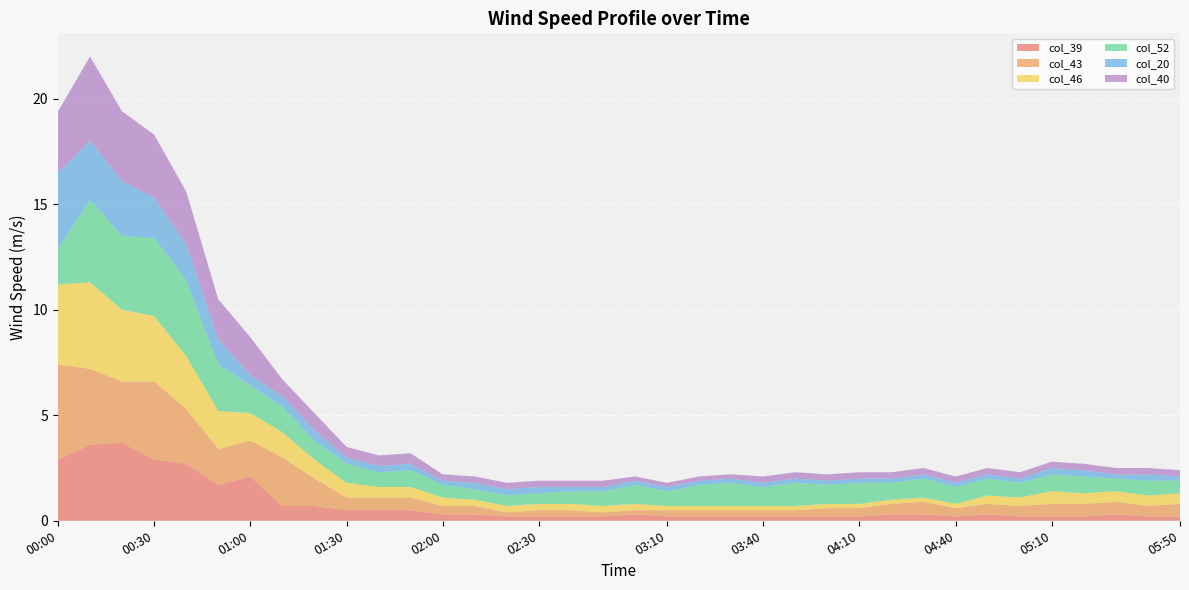

Reading right to left, what are all the values shown in this chart?

col_39: 0.2	0.2	0.3	0.2	0.2	0.2	0.3	0.2	0.3	0.3	0.2	0.2	0.2	0.2	0.2	0.2	0.2	0.3	0.2	0.2	0.2	0.2	0.3	0.3	0.5	0.5	0.5	0.7	0.7	2.1	1.7	2.7	2.9	3.7	3.6	2.9
col_43: 0.6	0.5	0.6	0.6	0.6	0.5	0.5	0.4	0.6	0.5	0.4	0.4	0.3	0.3	0.3	0.3	0.3	0.2	0.2	0.3	0.3	0.2	0.4	0.4	0.6	0.6	0.6	1.3	2.3	1.7	1.7	2.6	3.7	2.9	3.6	4.5
col_46: 0.5	0.5	0.5	0.5	0.6	0.4	0.4	0.2	0.2	0.2	0.2	0.2	0.2	0.2	0.2	0.2	0.2	0.3	0.3	0.3	0.3	0.3	0.3	0.4	0.5	0.5	0.7	0.9	1.2	1.3	1.8	2.5	3.1	3.4	4.1	3.8
col_52: 0.6	0.7	0.6	0.8	0.8	0.7	0.8	0.8	0.9	0.8	1.0	0.9	1.1	0.9	1.1	1.0	0.7	0.9	0.7	0.6	0.5	0.5	0.5	0.6	0.8	0.7	0.9	0.9	1.2	1.3	2.2	3.6	3.7	3.5	3.9	1.7
col_20: 0.2	0.3	0.2	0.3	0.3	0.2	0.2	0.2	0.2	0.2	0.2	0.2	0.2	0.2	0.2	0.2	0.2	0.2	0.2	0.2	0.3	0.3	0.3	0.2	0.3	0.3	0.3	0.5	0.5	0.5	1.2	1.7	1.9	2.6	2.8	3.6
col_40: 0.3	0.3	0.3	0.3	0.3	0.3	0.3	0.3	0.3	0.3	0.3	0.3	0.3	0.3	0.2	0.2	0.2	0.2	0.3	0.3	0.3	0.3	0.3	0.3	0.5	0.5	0.5	0.8	0.8	1.8	1.9	2.5	3.0	3.3	4.0	2.9